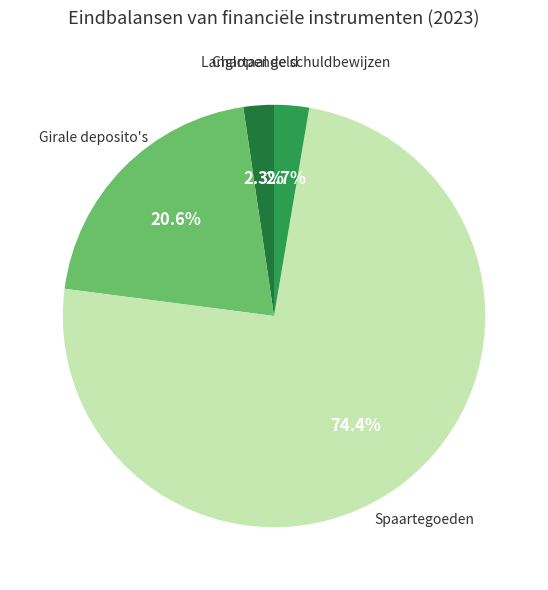

Does any single category account for the majority?

Yes